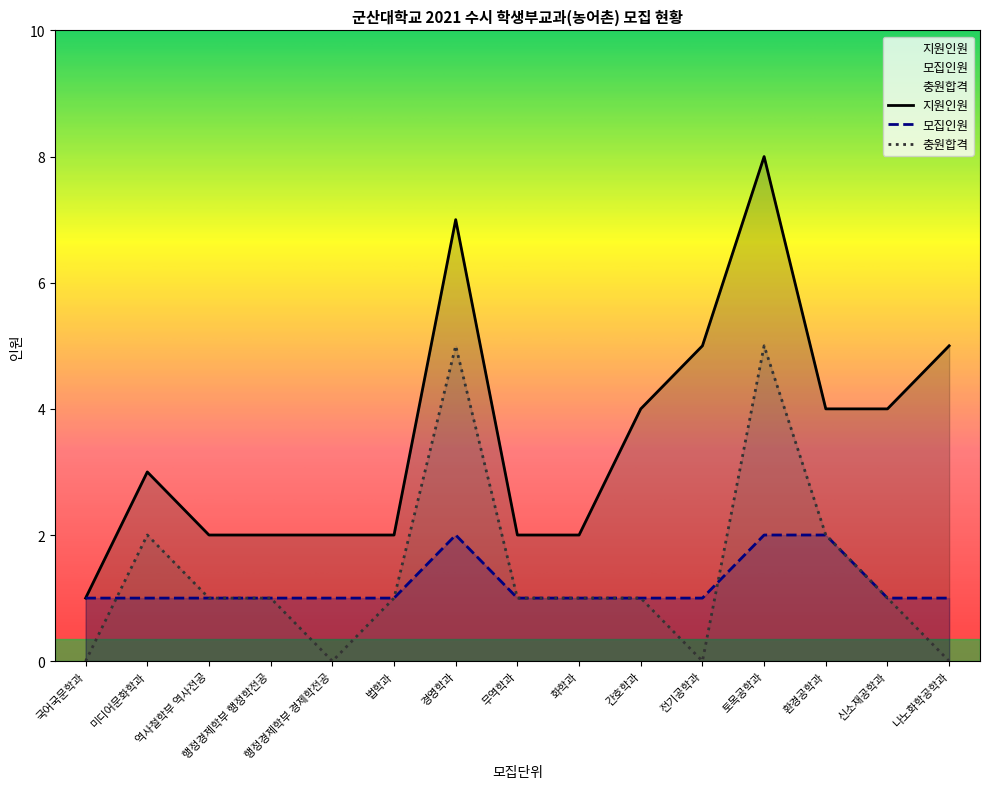

What position from the right is 토목공학과?

4